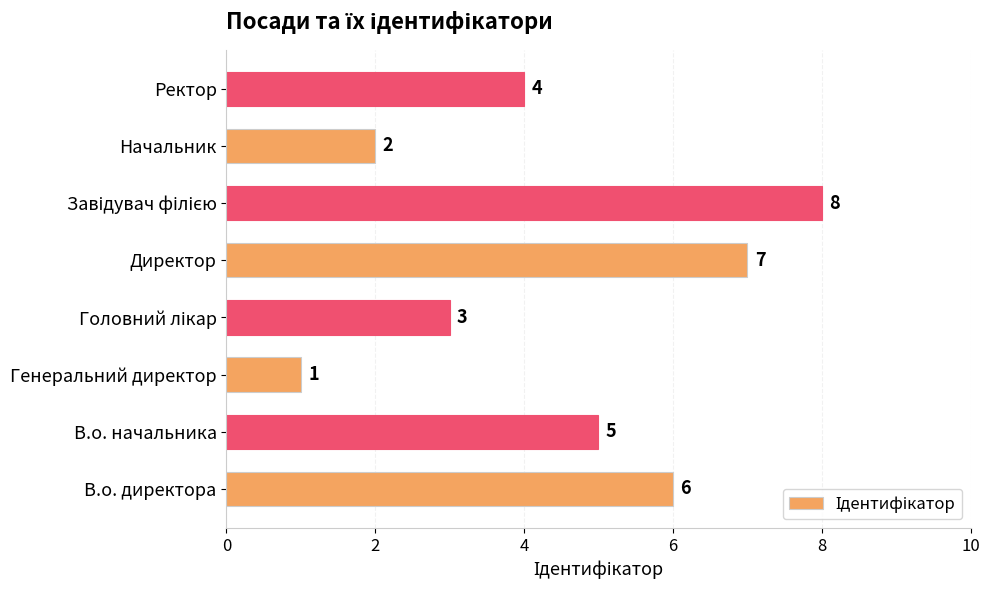

What is the difference between the maximum and minimum values?

7